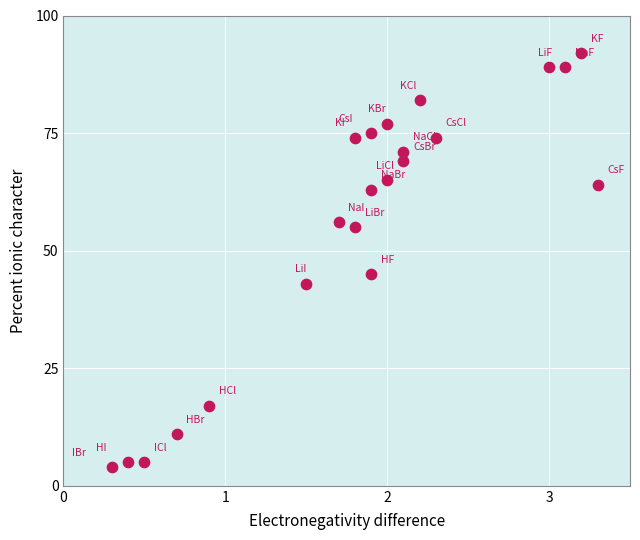

What is the range of Y values (max minus min)?

88